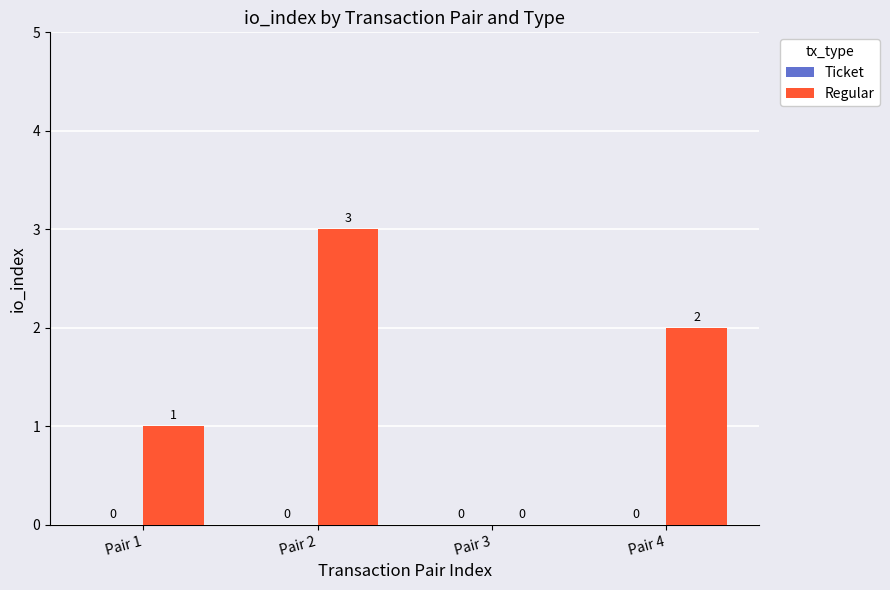

Between Pair 1 and Pair 4, which is larger?

Pair 4